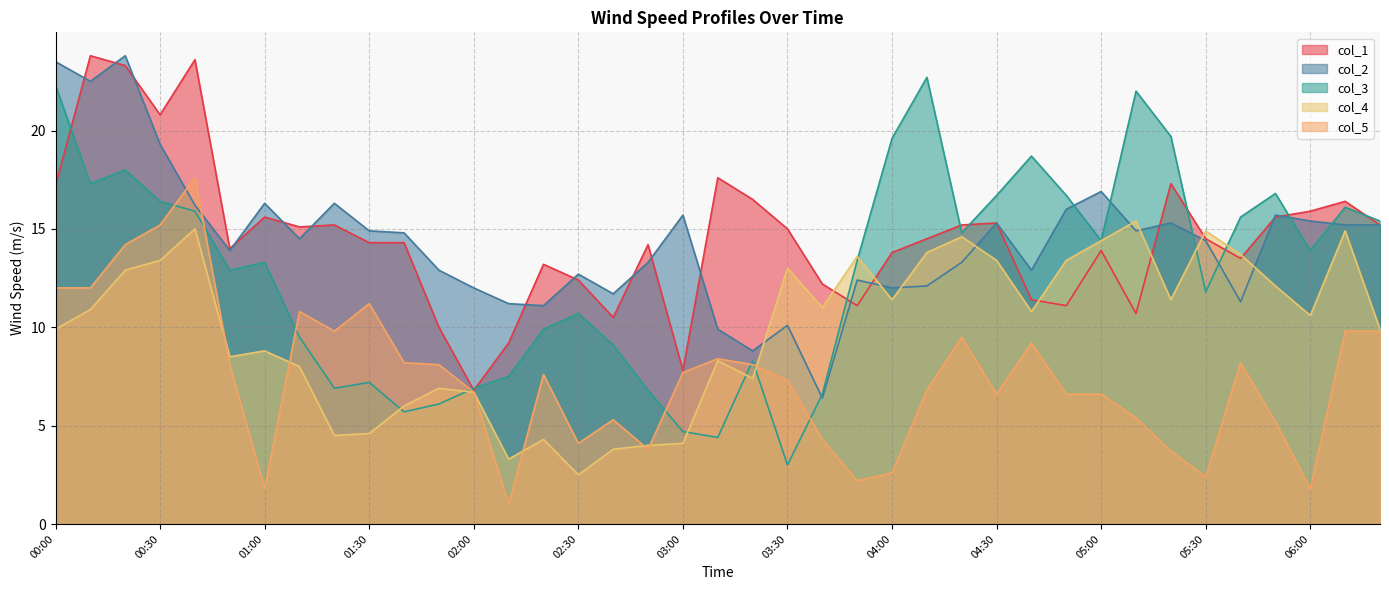

Reading left to right, extract all data points from this chart.

col_1: 00:00=17.2	00:10=23.8	00:20=23.3	00:30=20.8	00:40=23.6	00:50=14.0	01:00=15.6	01:10=15.1	01:20=15.2	01:30=14.3	01:40=14.3	01:50=10.0	02:00=6.8	02:10=9.2	02:20=13.2	02:30=12.4	02:40=10.5	02:50=14.2	03:00=7.8	03:10=17.6	03:20=16.5	03:30=15.0	03:40=12.2	03:50=11.1	04:00=13.8	04:10=14.5	04:20=15.2	04:30=15.3	04:40=11.4	04:50=11.1	05:00=13.9	05:10=10.7	05:20=17.3	05:30=14.5	05:40=13.5	05:50=15.6	06:00=15.9	06:10=16.4	06:20=15.2
col_2: 00:00=23.5	00:10=22.5	00:20=23.8	00:30=19.3	00:40=16.2	00:50=13.9	01:00=16.3	01:10=14.5	01:20=16.3	01:30=14.9	01:40=14.8	01:50=12.9	02:00=12.0	02:10=11.2	02:20=11.1	02:30=12.7	02:40=11.7	02:50=13.3	03:00=15.7	03:10=9.9	03:20=8.8	03:30=10.1	03:40=6.4	03:50=12.4	04:00=12.0	04:10=12.1	04:20=13.3	04:30=15.3	04:40=12.9	04:50=16.0	05:00=16.9	05:10=14.9	05:20=15.3	05:30=14.4	05:40=11.3	05:50=15.7	06:00=15.4	06:10=15.2	06:20=15.2
col_3: 00:00=22.3	00:10=17.3	00:20=18.0	00:30=16.4	00:40=15.9	00:50=12.9	01:00=13.3	01:10=9.5	01:20=6.9	01:30=7.2	01:40=5.7	01:50=6.1	02:00=6.9	02:10=7.5	02:20=9.9	02:30=10.7	02:40=9.1	02:50=6.8	03:00=4.7	03:10=4.4	03:20=8.3	03:30=3.0	03:40=6.6	03:50=13.4	04:00=19.6	04:10=22.7	04:20=14.8	04:30=16.7	04:40=18.7	04:50=16.7	05:00=14.4	05:10=22.0	05:20=19.7	05:30=11.8	05:40=15.6	05:50=16.8	06:00=13.9	06:10=16.1	06:20=15.4
col_4: 00:00=9.9	00:10=10.9	00:20=12.9	00:30=13.4	00:40=15.0	00:50=8.5	01:00=8.8	01:10=8.0	01:20=4.5	01:30=4.6	01:40=6.0	01:50=6.9	02:00=6.7	02:10=3.3	02:20=4.3	02:30=2.5	02:40=3.8	02:50=4.0	03:00=4.1	03:10=8.3	03:20=7.4	03:30=13.0	03:40=11.0	03:50=13.6	04:00=11.4	04:10=13.8	04:20=14.6	04:30=13.4	04:40=10.8	04:50=13.4	05:00=14.4	05:10=15.4	05:20=11.4	05:30=14.9	05:40=13.7	05:50=12.1	06:00=10.6	06:10=14.9	06:20=9.9
col_5: 00:00=12.0	00:10=12.0	00:20=14.2	00:30=15.2	00:40=17.6	00:50=8.1	01:00=1.8	01:10=10.8	01:20=9.8	01:30=11.2	01:40=8.2	01:50=8.1	02:00=6.7	02:10=1.0	02:20=7.6	02:30=4.1	02:40=5.3	02:50=3.8	03:00=7.7	03:10=8.4	03:20=8.1	03:30=7.3	03:40=4.3	03:50=2.2	04:00=2.6	04:10=6.8	04:20=9.5	04:30=6.6	04:40=9.2	04:50=6.6	05:00=6.6	05:10=5.4	05:20=3.7	05:30=2.4	05:40=8.2	05:50=5.2	06:00=1.8	06:10=9.8	06:20=9.8